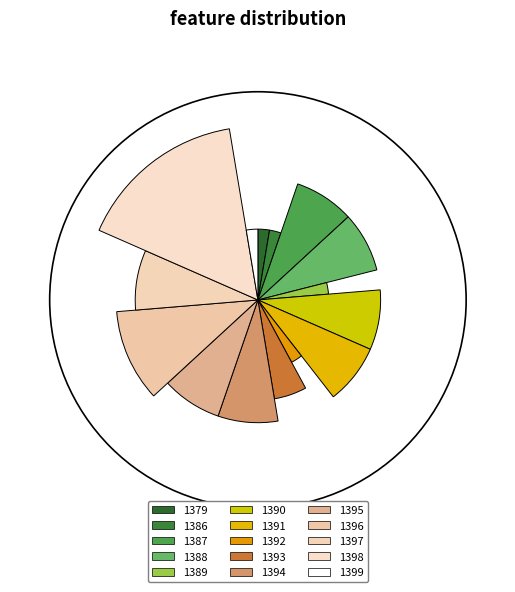

To the nearest percent, what percentage of the pie is 1393?

5%